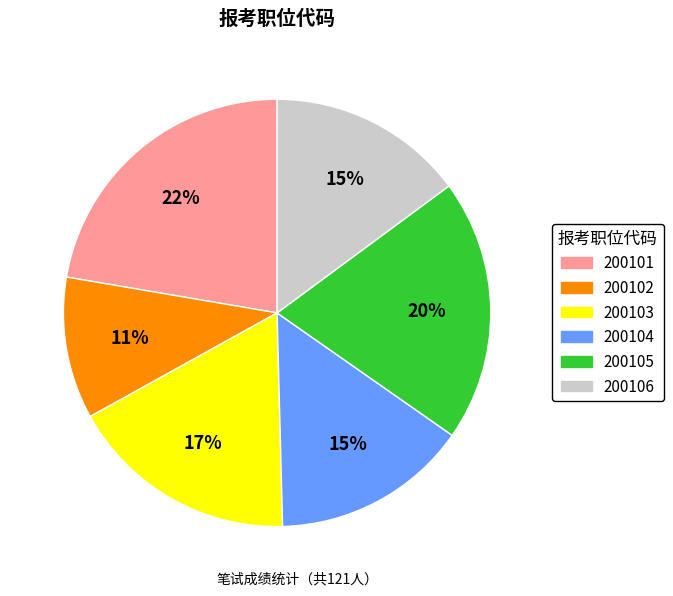

How many slices are in this pie chart?

6